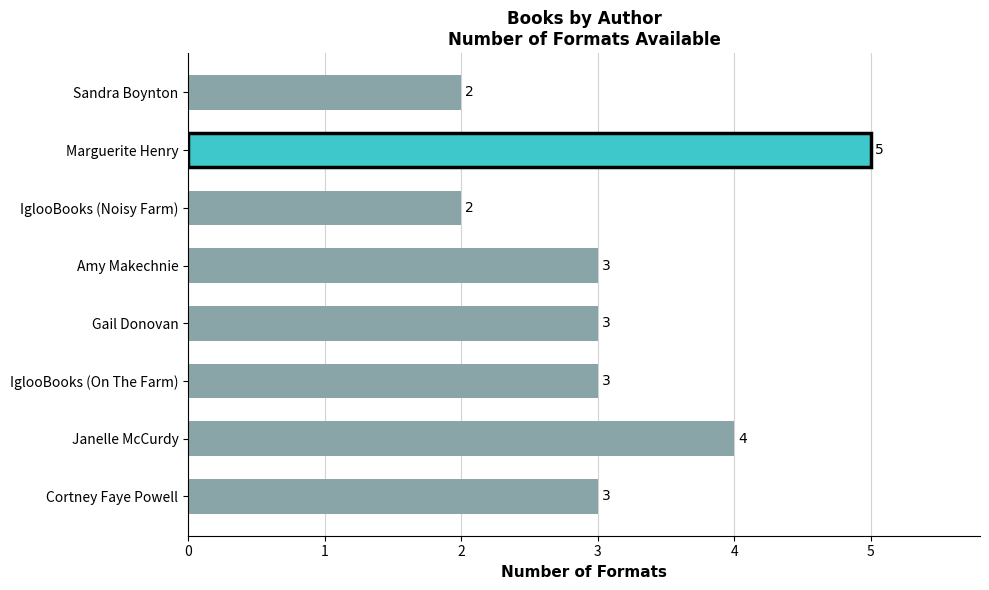

How many categories are shown in the chart?

8